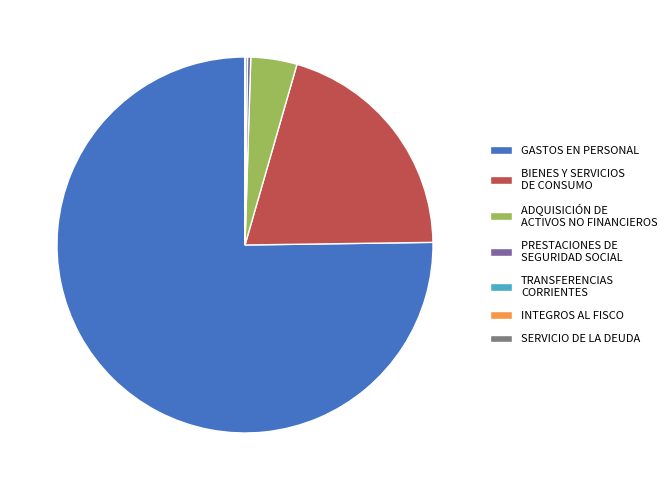

Which category accounts for the majority?

GASTOS EN PERSONAL